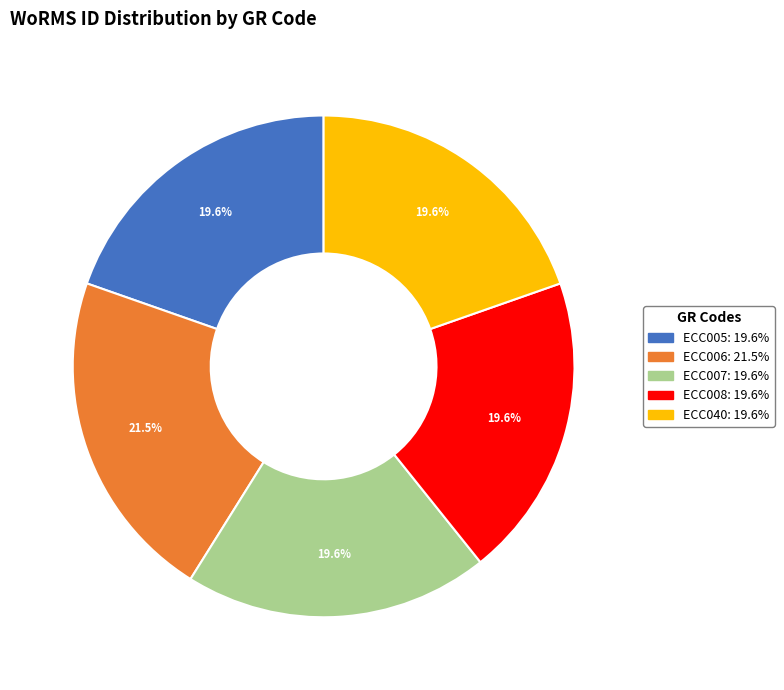

Count the number of slices in the pie.

5